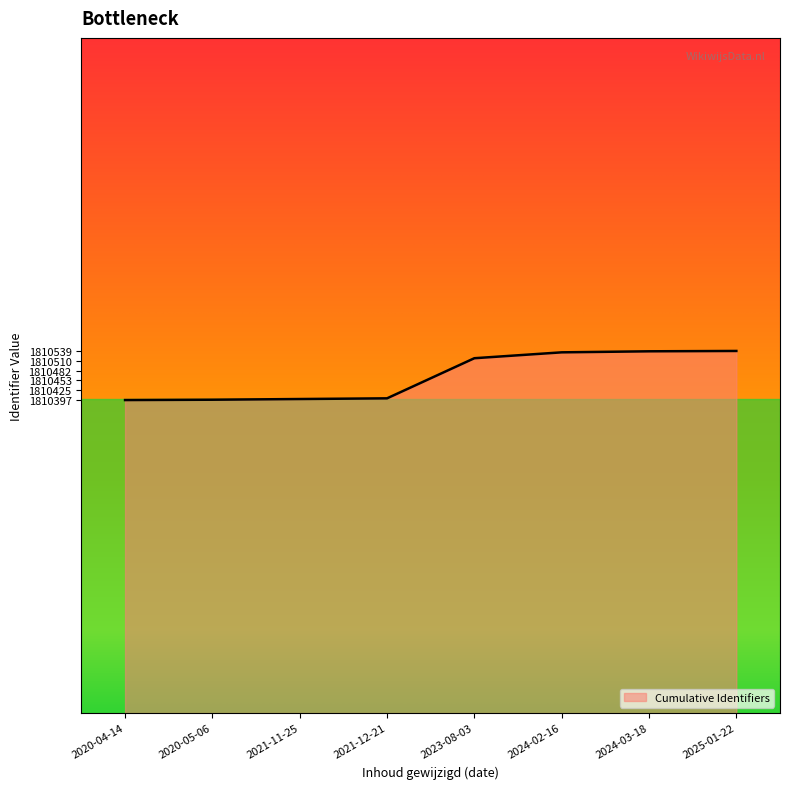

Approximately how many times larger is the value at 2024-03-18 compared to 2023-08-03?

1.0